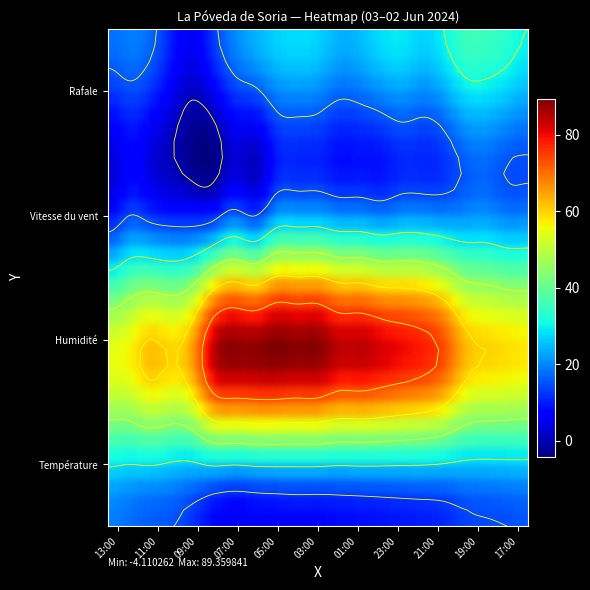

At which category is the sum across all series the highest?

04:00